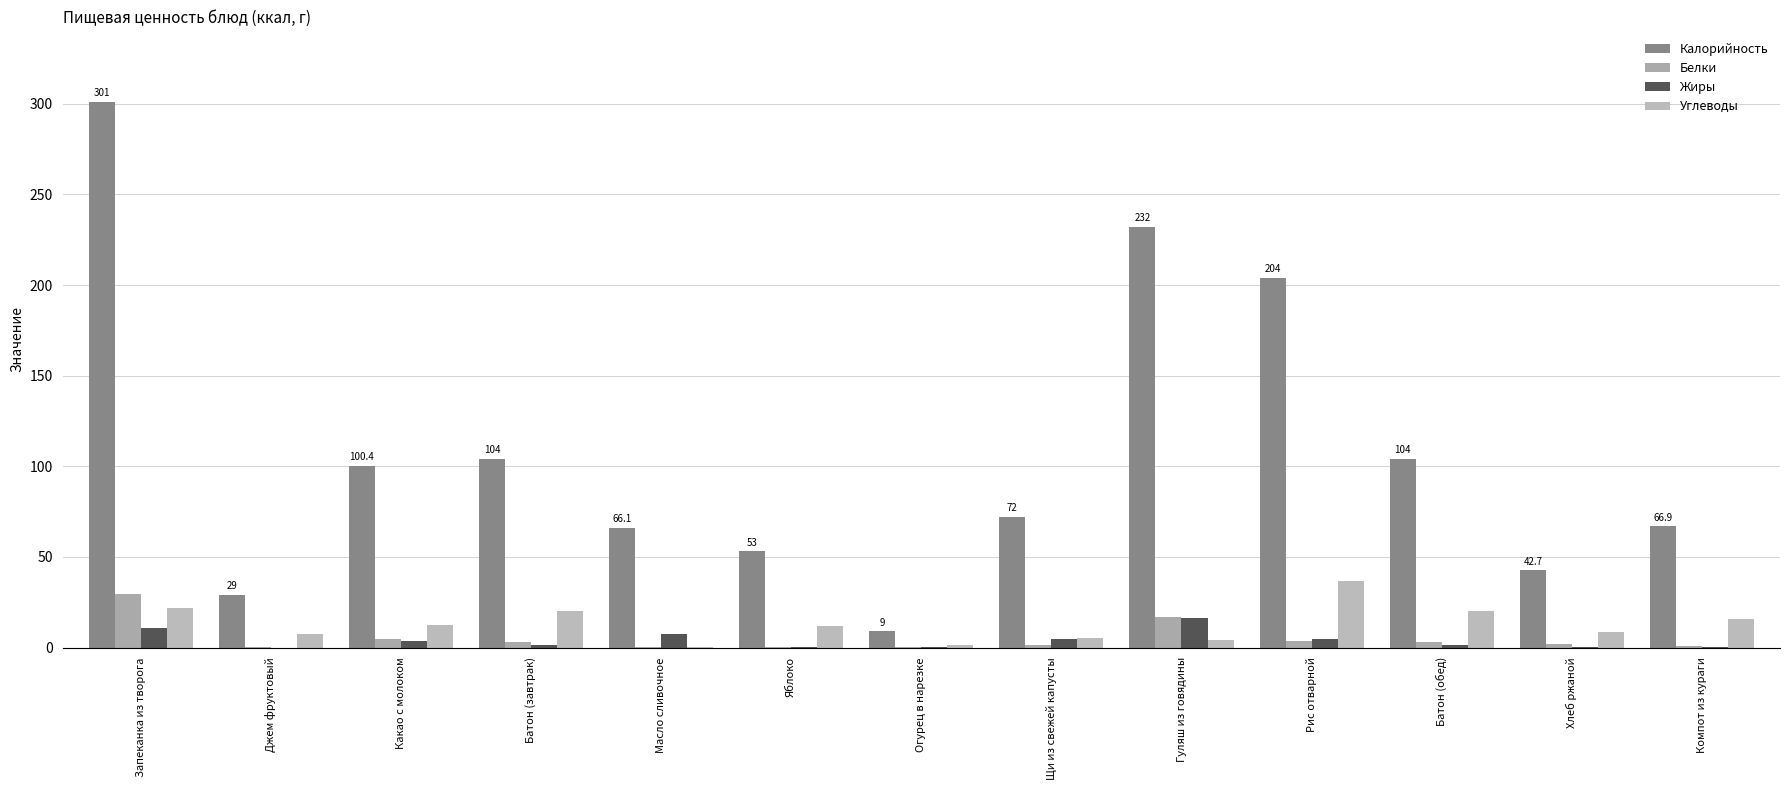

Reading left to right, extract all data points from this chart.

Калорийность: Запеканка из творога=301.0	Джем фруктовый=29.0	Какао с молоком=100.4	Батон (завтрак)=104.0	Масло сливочное=66.1	Яблоко=53.0	Огурец в нарезке=9.0	Щи из свежей капусты=72.0	Гуляш из говядины=232.0	Рис отварной=204.0	Батон (обед)=104.0	Хлеб ржаной=42.7	Компот из кураги=66.9
Белки: Запеканка из творога=29.7	Джем фруктовый=0.1	Какао с молоком=4.6	Батон (завтрак)=3.0	Масло сливочное=0.1	Яблоко=0.5	Огурец в нарезке=0.5	Щи из свежей капусты=1.6	Гуляш из говядины=16.9	Рис отварной=3.7	Батон (обед)=3.0	Хлеб ржаной=1.7	Компот из кураги=1.0
Жиры: Запеканка из творога=10.7	Джем фруктовый=0.0	Какао с молоком=3.6	Батон (завтрак)=1.3	Масло сливочное=7.2	Яблоко=0.5	Огурец в нарезке=0.1	Щи из свежей капусты=4.9	Гуляш из говядины=16.4	Рис отварной=4.8	Батон (обед)=1.3	Хлеб ржаной=0.3	Компот из кураги=0.1
Углеводы: Запеканка из творога=21.7	Джем фруктовый=7.2	Какао с молоком=12.6	Батон (завтрак)=20.0	Масло сливочное=0.1	Яблоко=11.8	Огурец в нарезке=1.5	Щи из свежей капусты=5.3	Гуляш из говядины=4.0	Рис отварной=36.5	Батон (обед)=20.0	Хлеб ржаной=8.4	Компот из кураги=15.7